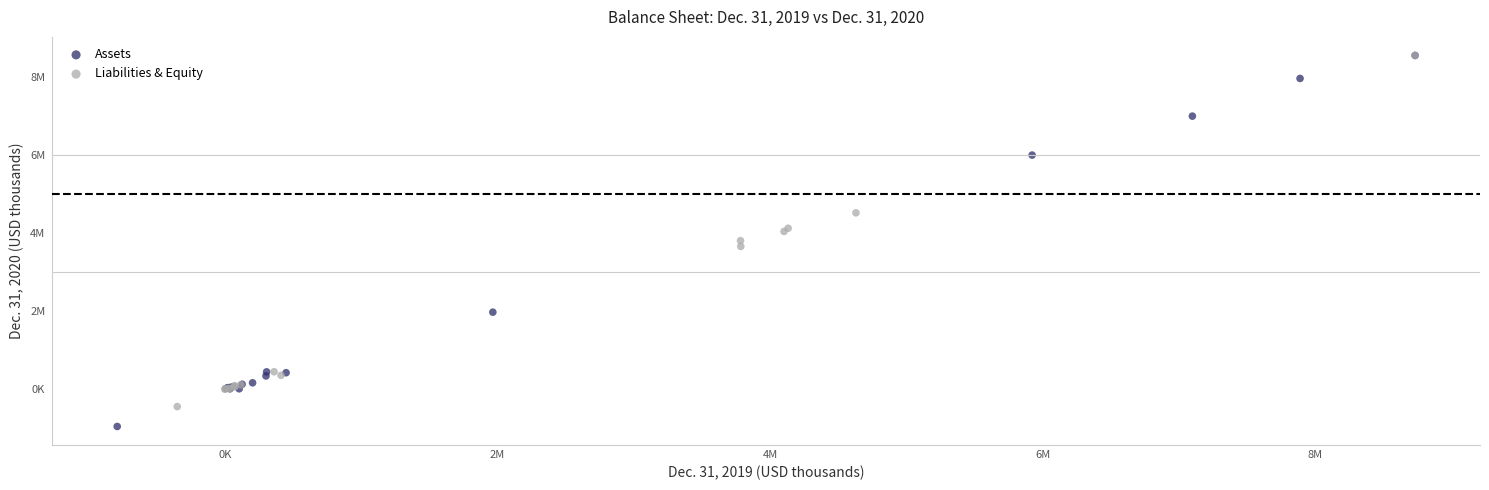

Which series has the widest spread of Y values?

Assets